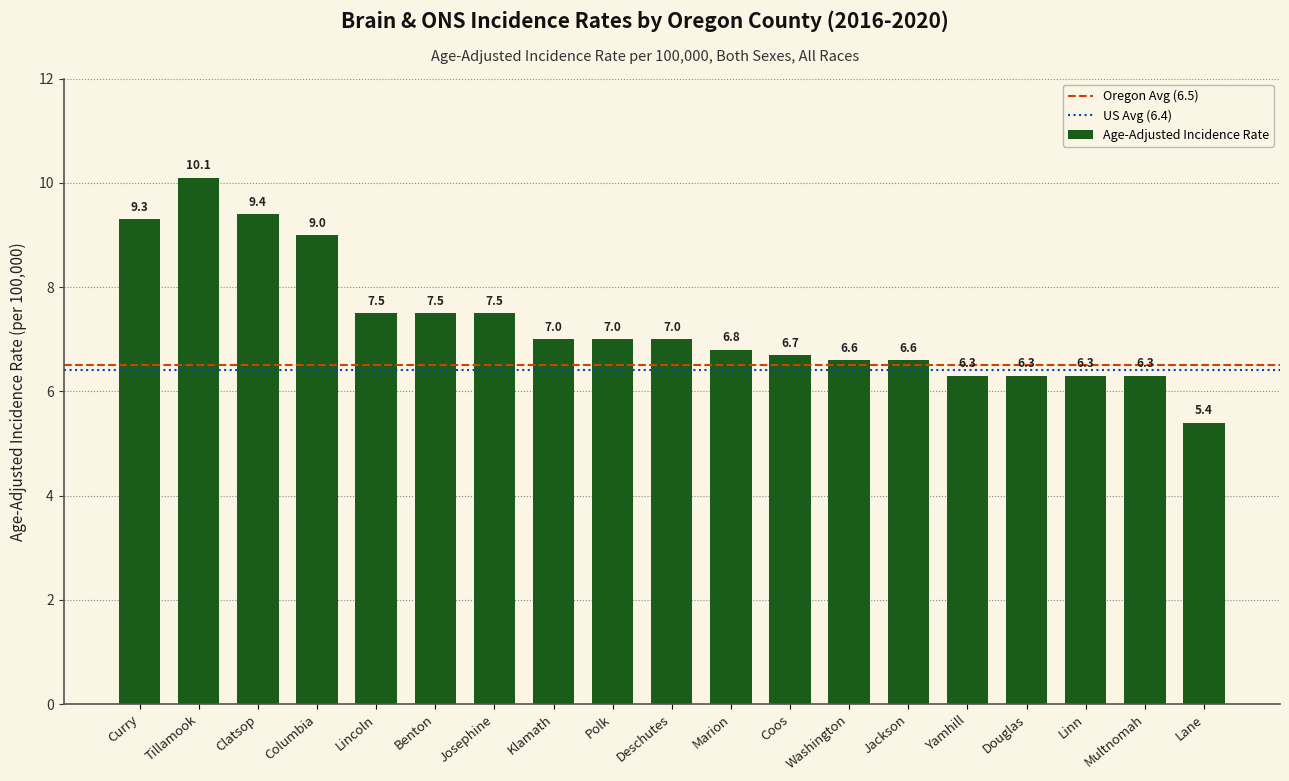

Reading left to right, what are all the values shown in this chart?

Curry=9.3	Tillamook=10.1	Clatsop=9.4	Columbia=9.0	Lincoln=7.5	Benton=7.5	Josephine=7.5	Klamath=7.0	Polk=7.0	Deschutes=7.0	Marion=6.8	Coos=6.7	Washington=6.6	Jackson=6.6	Yamhill=6.3	Douglas=6.3	Linn=6.3	Multnomah=6.3	Lane=5.4